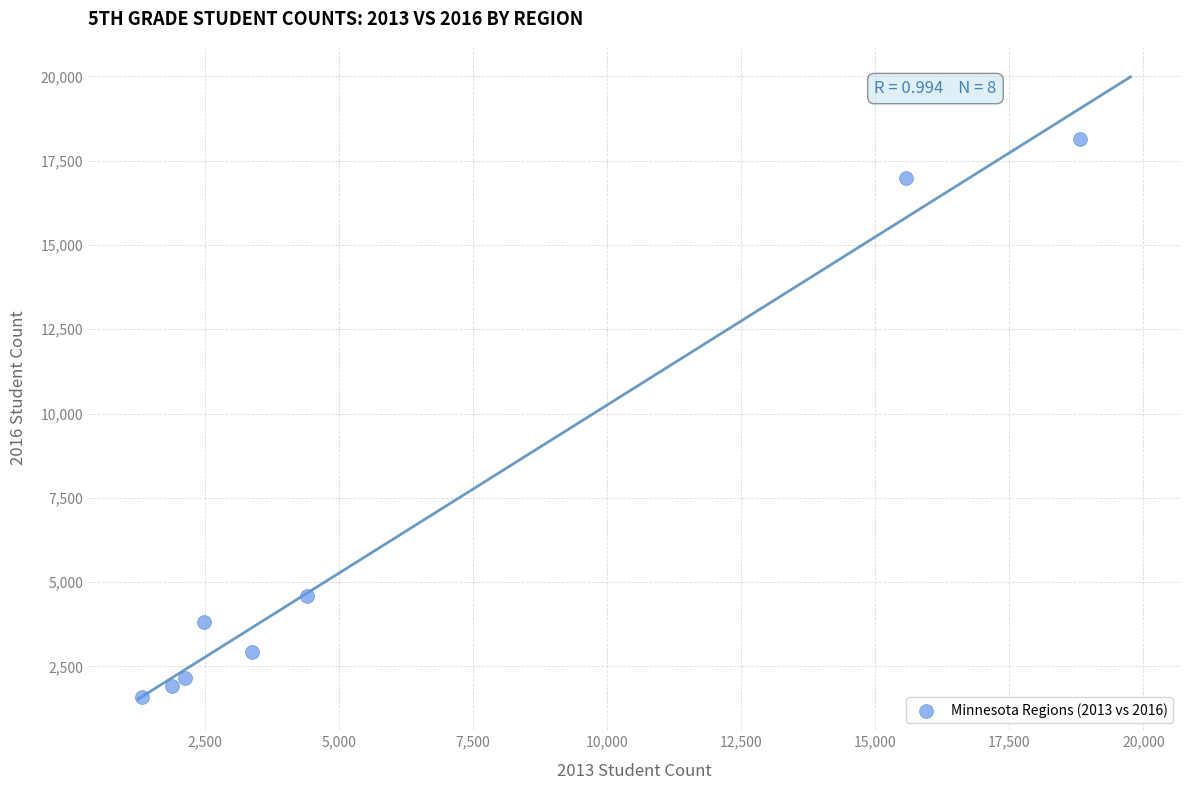

What Y value in the scatter plot is closest to 9863?

4581